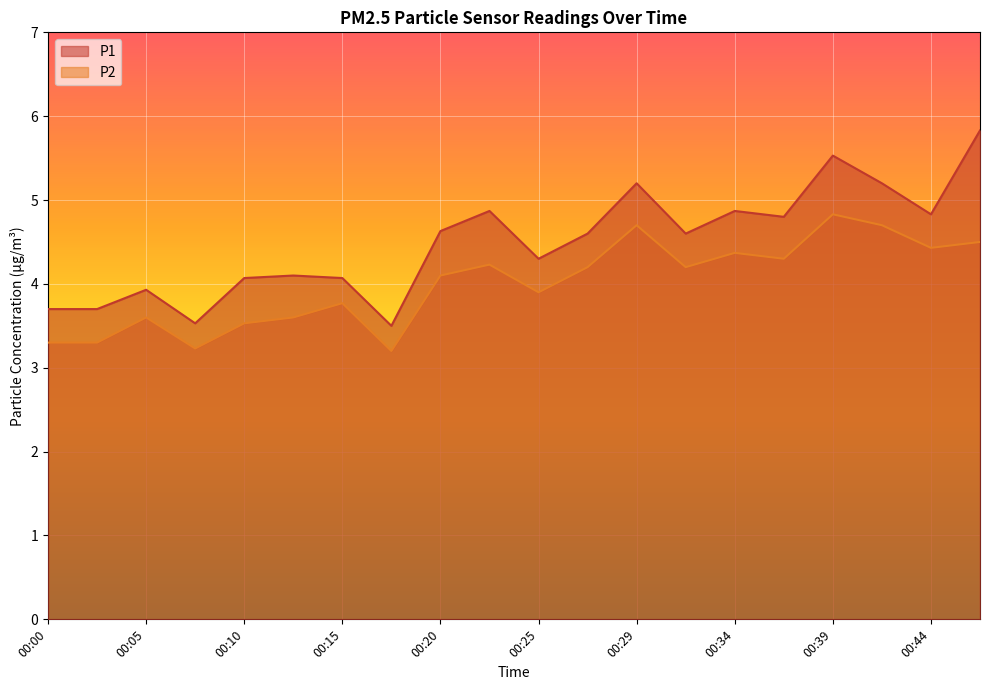

How many values in the P2 series are below 4?

9